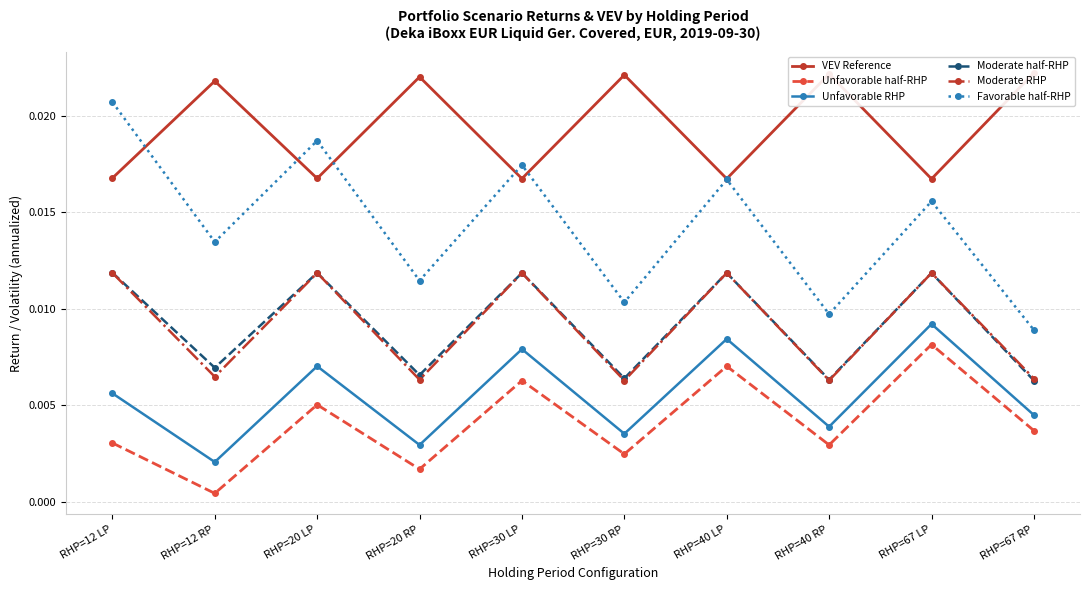

True or false: Unfavorable half-RHP and VEV Reference cross at least once.

False